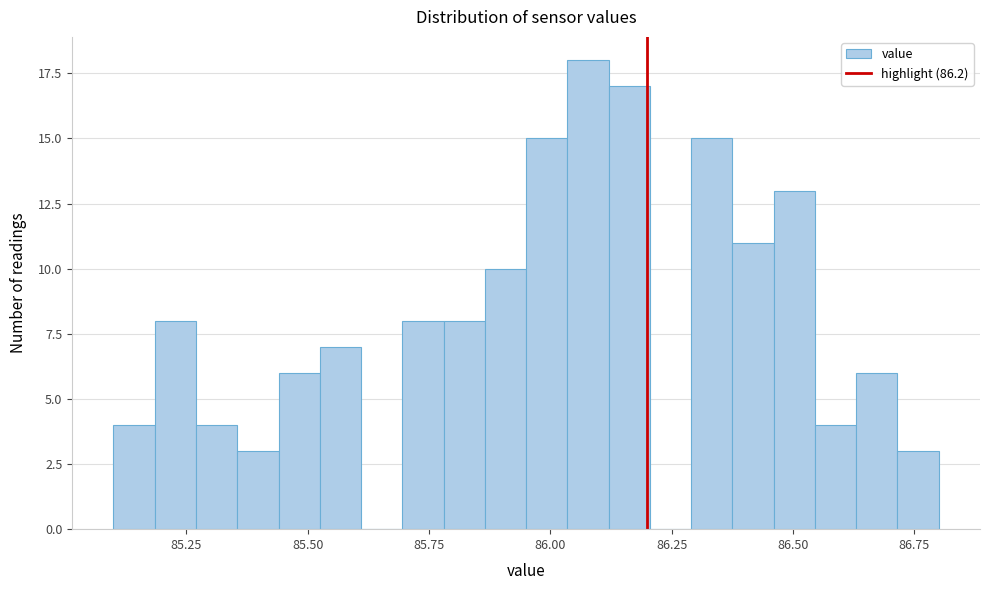

Around what value on the x-axis is the tallest bar? Give the approximate position of its centre, as read against the axis.

86.10